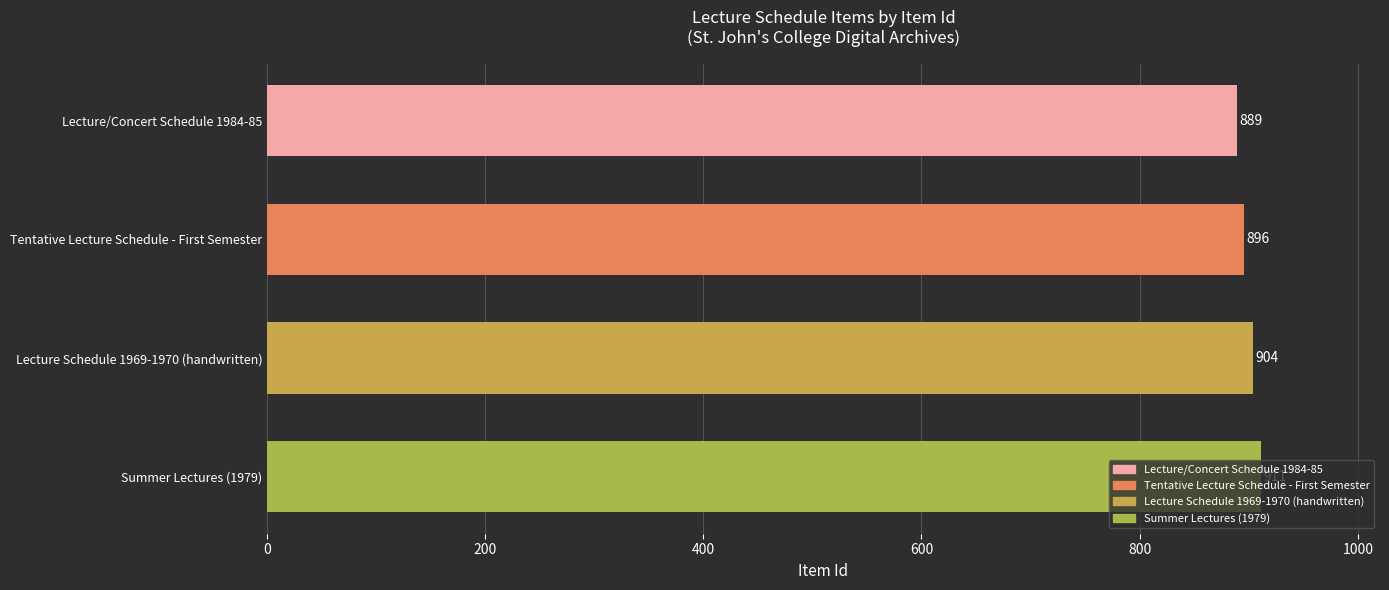

The chart shows a value of 1403 at Lecture/Concert Schedule 1984-85. True or false?

False